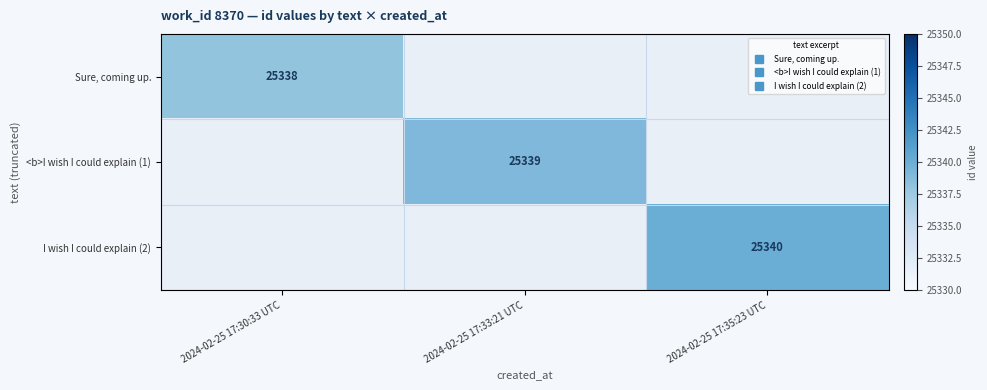

Count the number of categories in the chart.

3